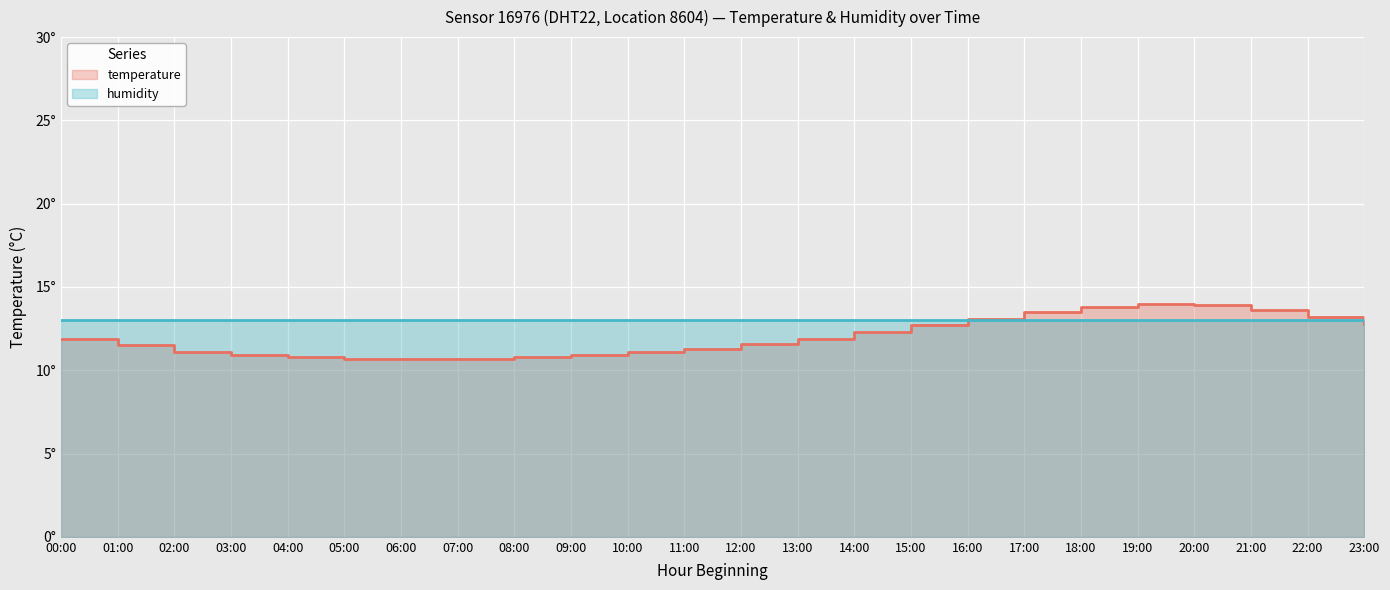

What value does the data have at 12:00?

11.6